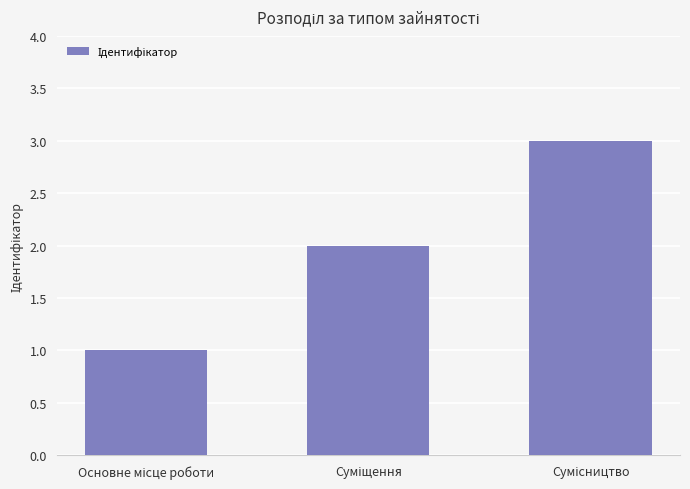

What is the maximum value shown in the chart?

3